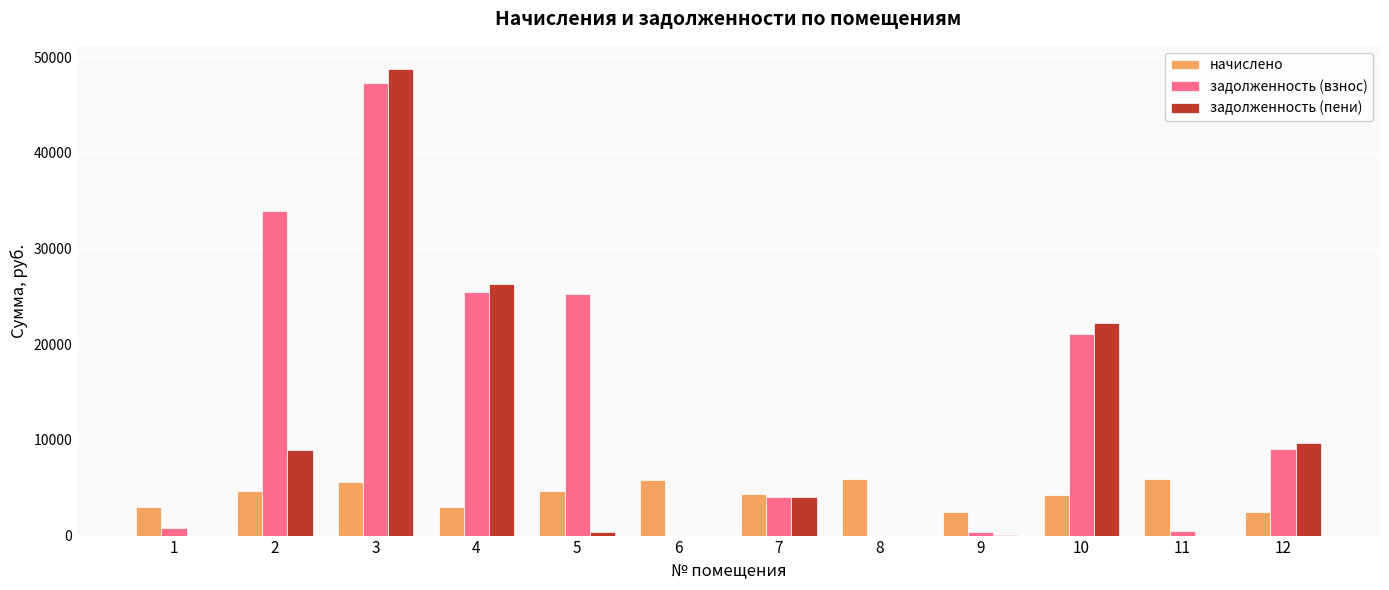

What is the difference between the начислено values at 3 and 4?

2596.6